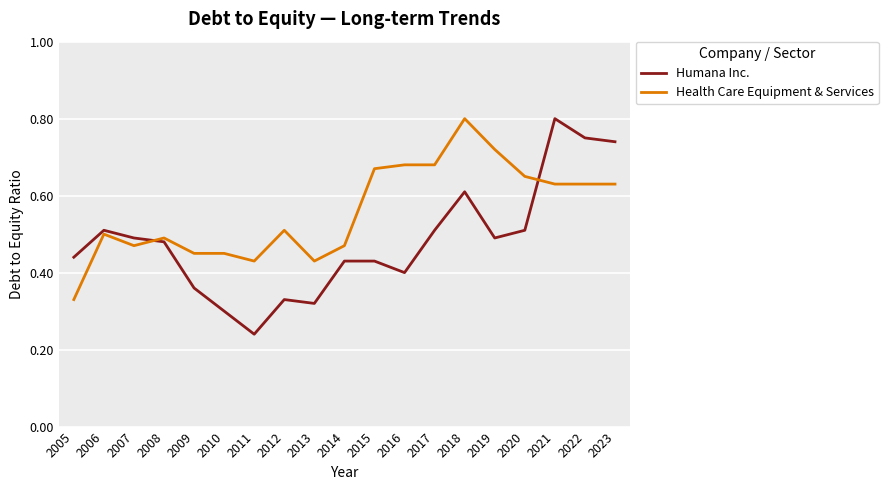

At which label does Health Care Equipment & Services reach its minimum?

2005